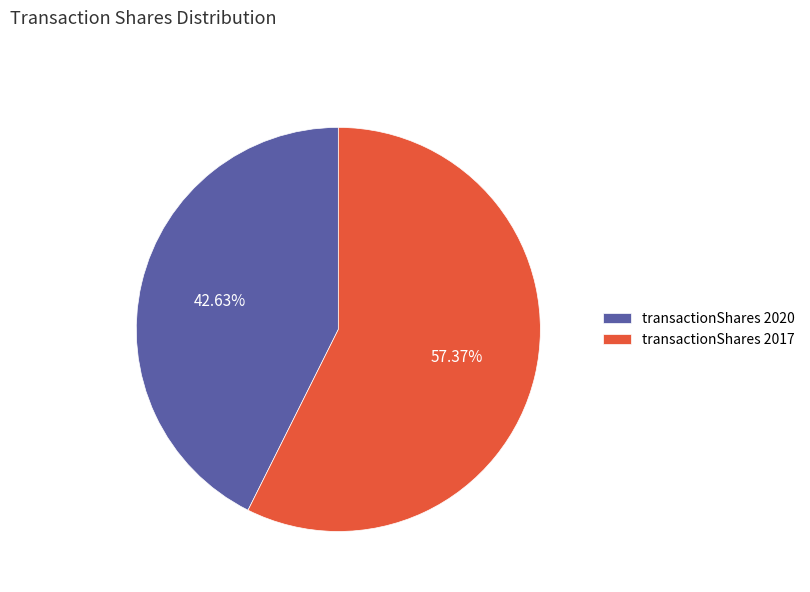

Count the number of slices in the pie.

2